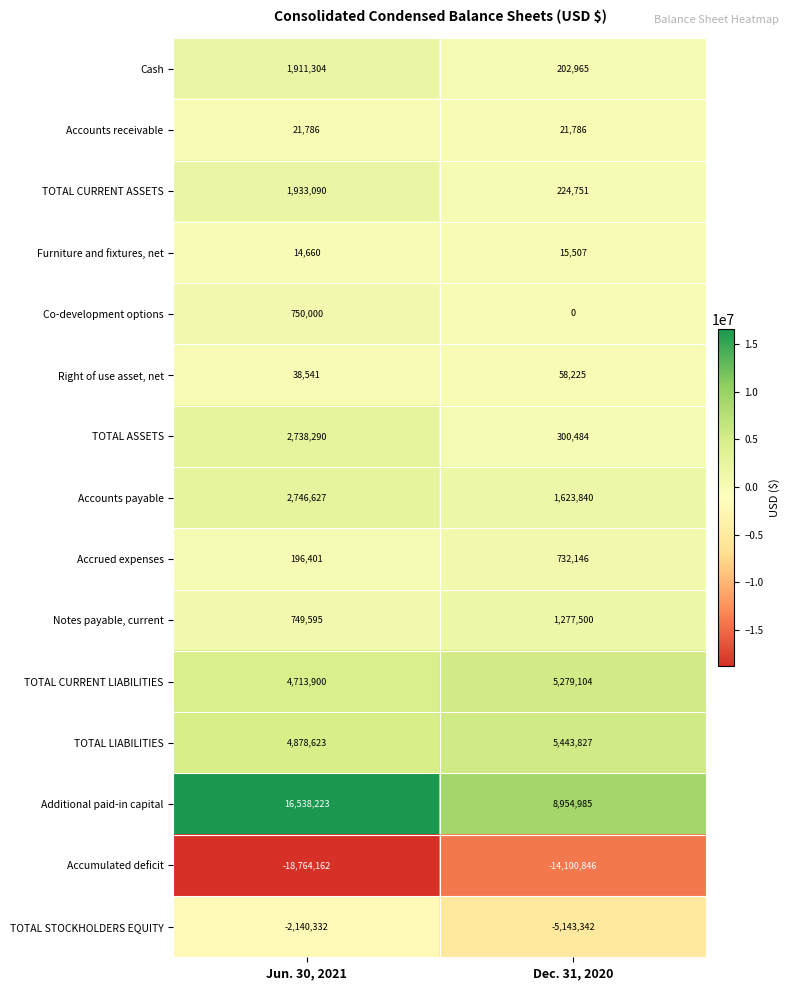

Which series has the widest spread of values?

Additional paid-in capital